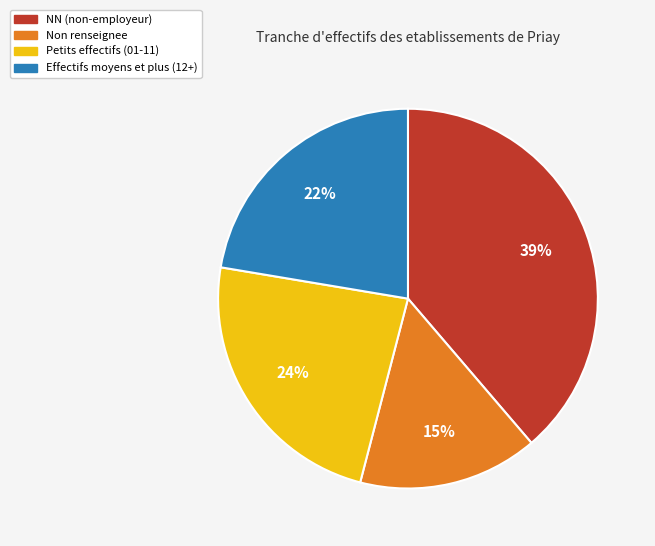

Is it true that NN (non-employeur) is 50% of the pie?

False